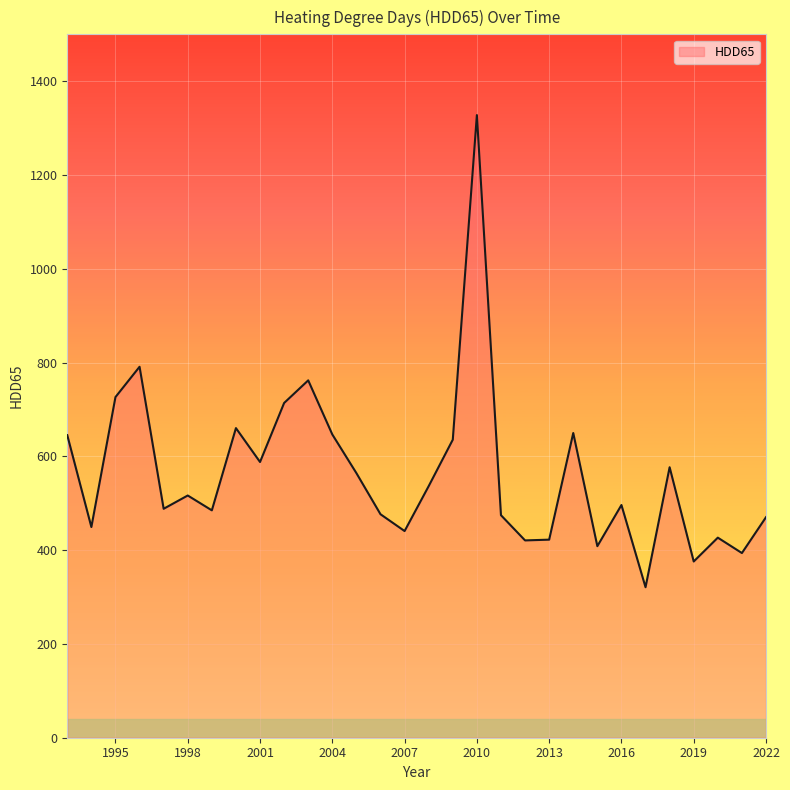

What is the greatest value displayed?

1327.8